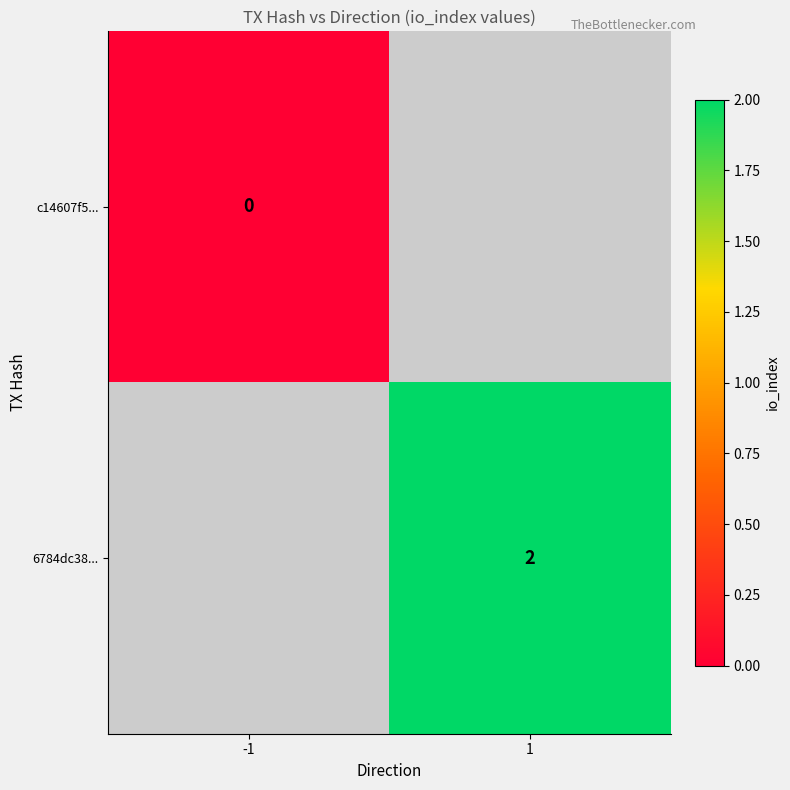

The value of 6784dc38... at 1 is 3. True or false?

False